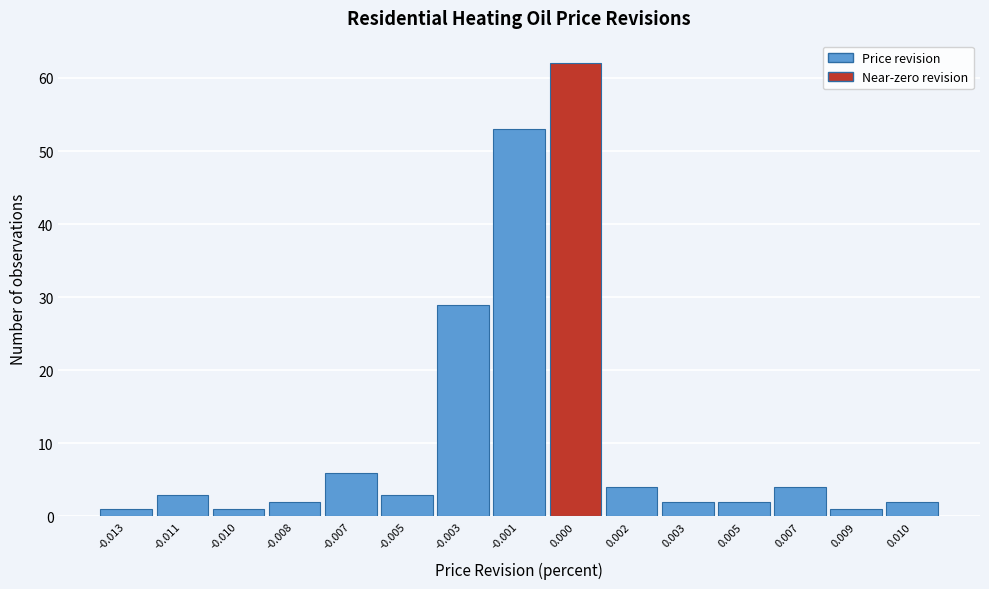

Reading left to right, extract all data points from this chart.

-0.013=1	-0.011=3	-0.010=1	-0.008=2	-0.007=6	-0.005=3	-0.003=29	-0.001=53	0.000=62	0.002=4	0.003=2	0.005=2	0.007=4	0.009=1	0.010=2